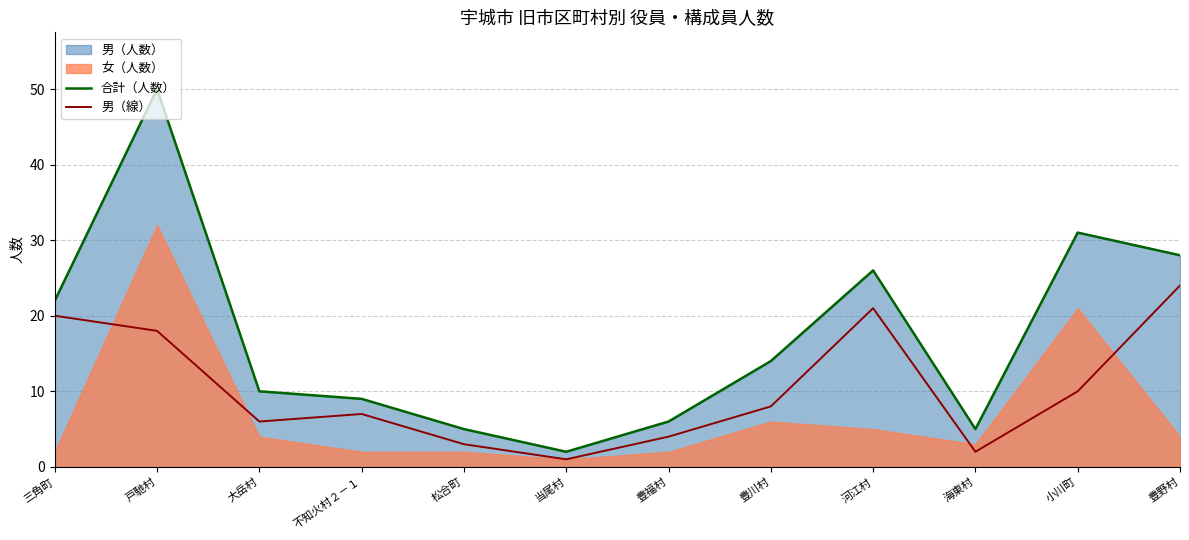

Which series has the largest total across all categories?

合計（人数）